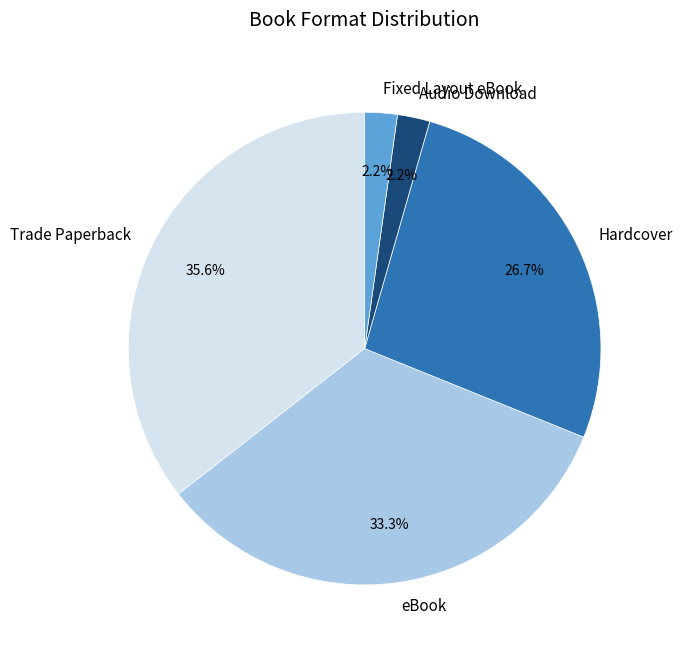

How many slices are in this pie chart?

5